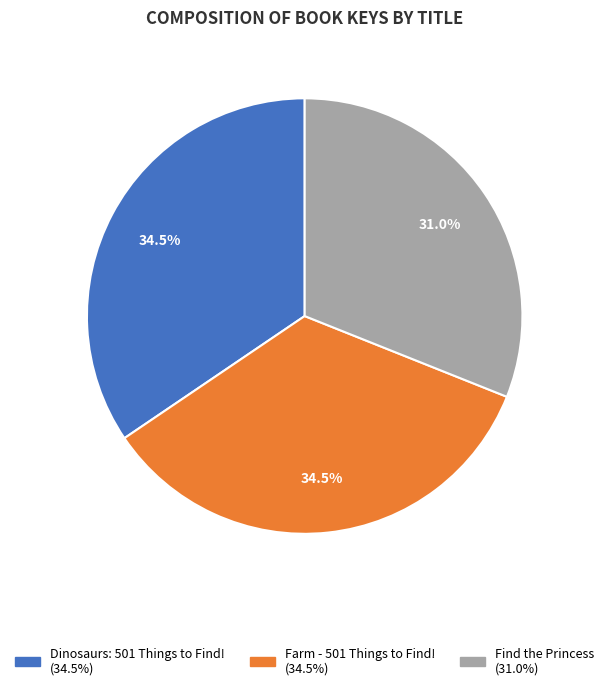

Which category has the smallest portion of the pie?

Find the Princess